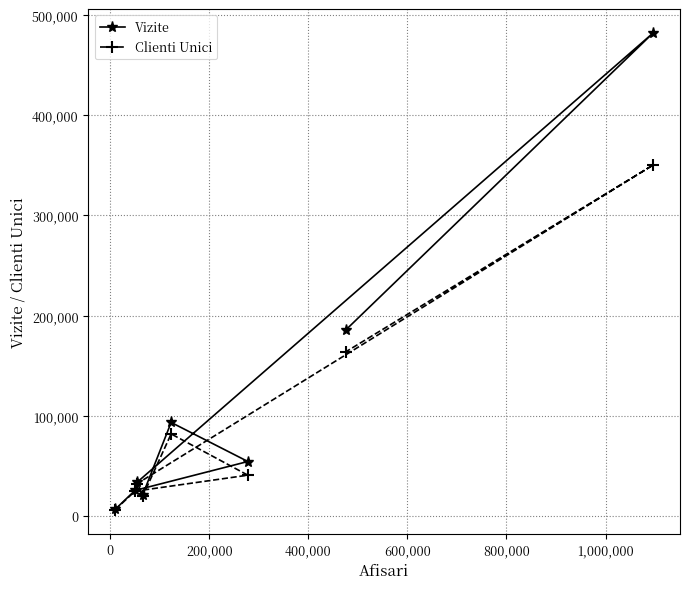

How many values in the Clienti Unici series are below 40782?

4